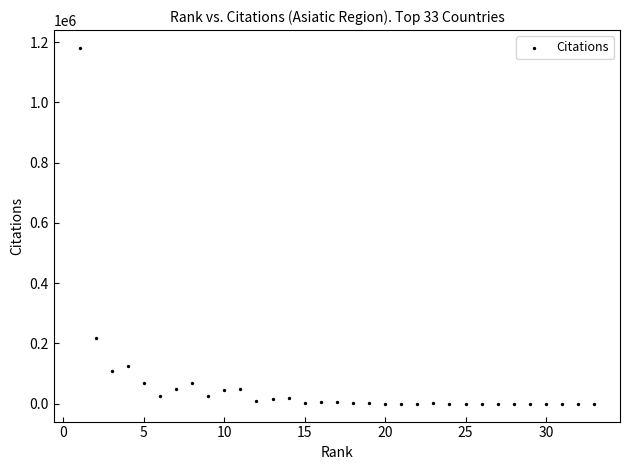

What Y value in the scatter plot is closest to 590285?

217948